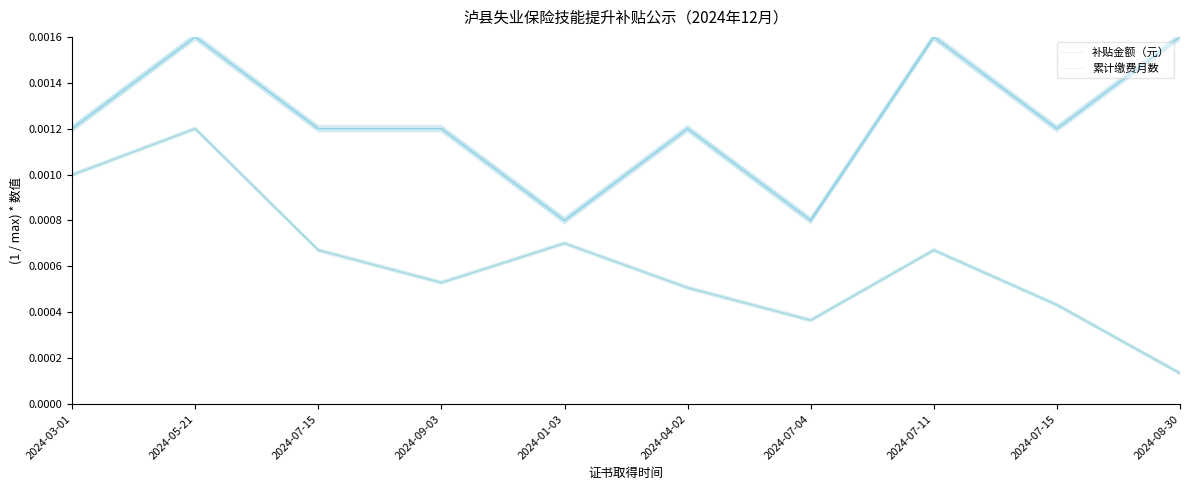

The 累计缴费月数 series shows 0.0 at 2024-07-15. True or false?

False